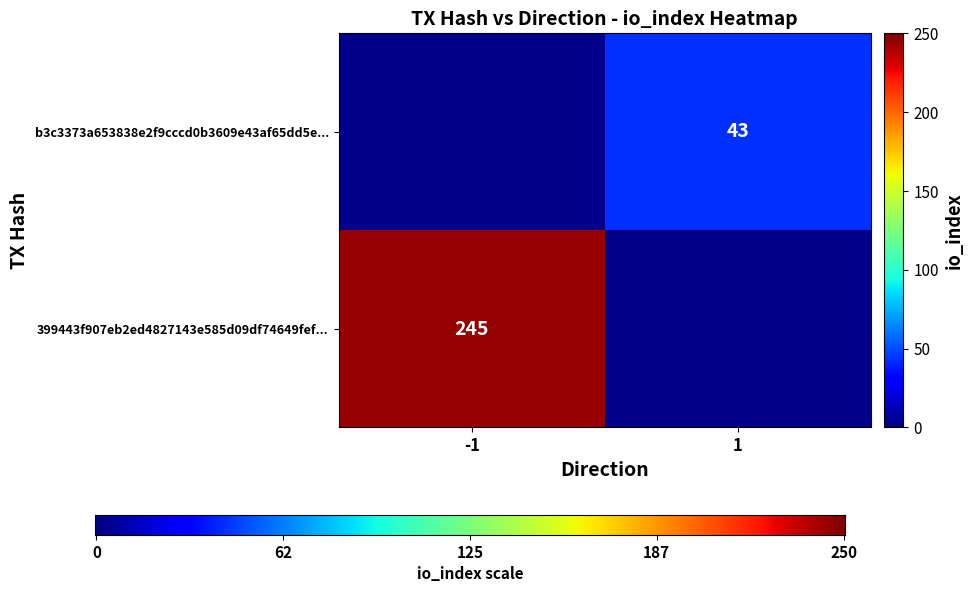

Which series has the largest total across all categories?

399443f907eb2ed4827143e585d09df74649fef